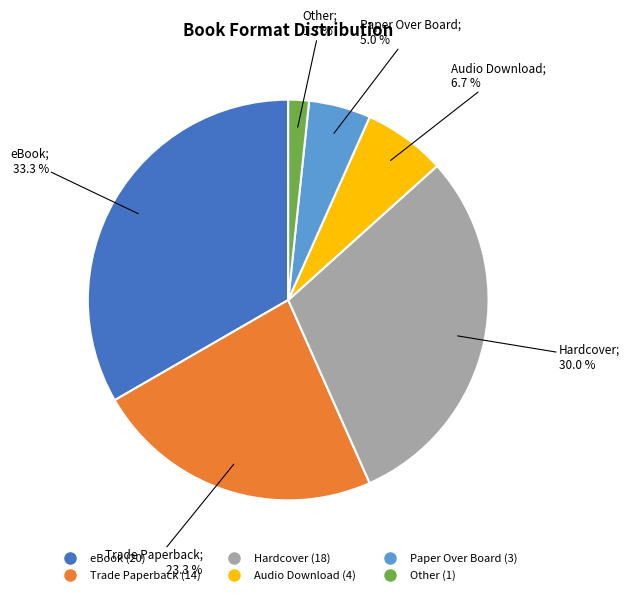

What is the smallest slice in the pie chart?

Other